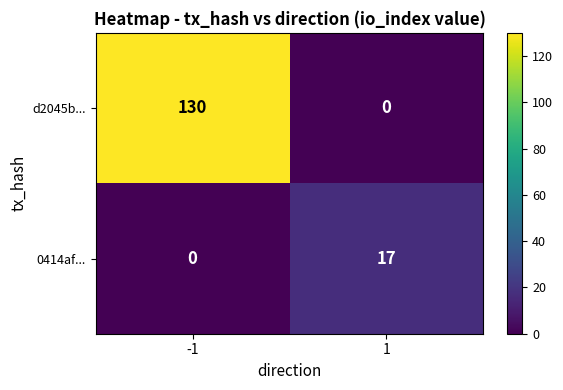

The d2045b... series shows 130 at -1. True or false?

True